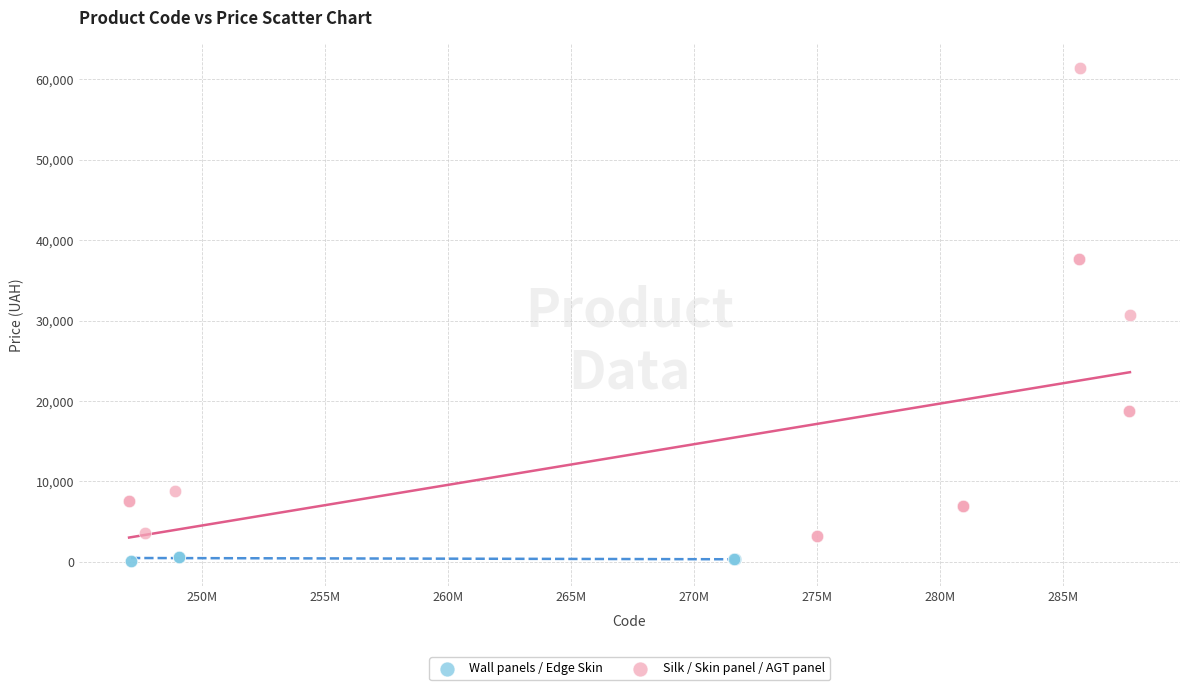

Which series reaches the maximum Y coordinate?

Silk / Skin panel / AGT panel